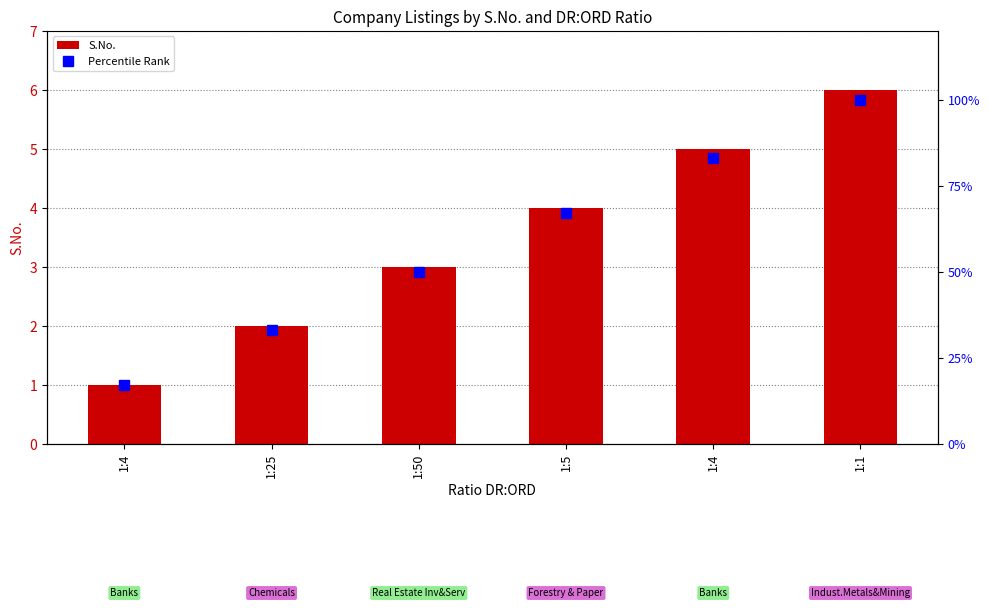

Is the value of S.No. at 1:5 greater than the value of Percentile Rank at 1:1?

No